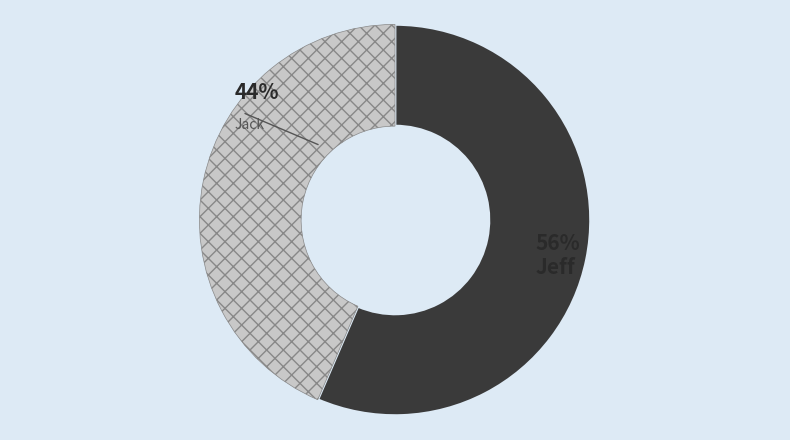

To the nearest percent, what is the average slice percentage?

50%